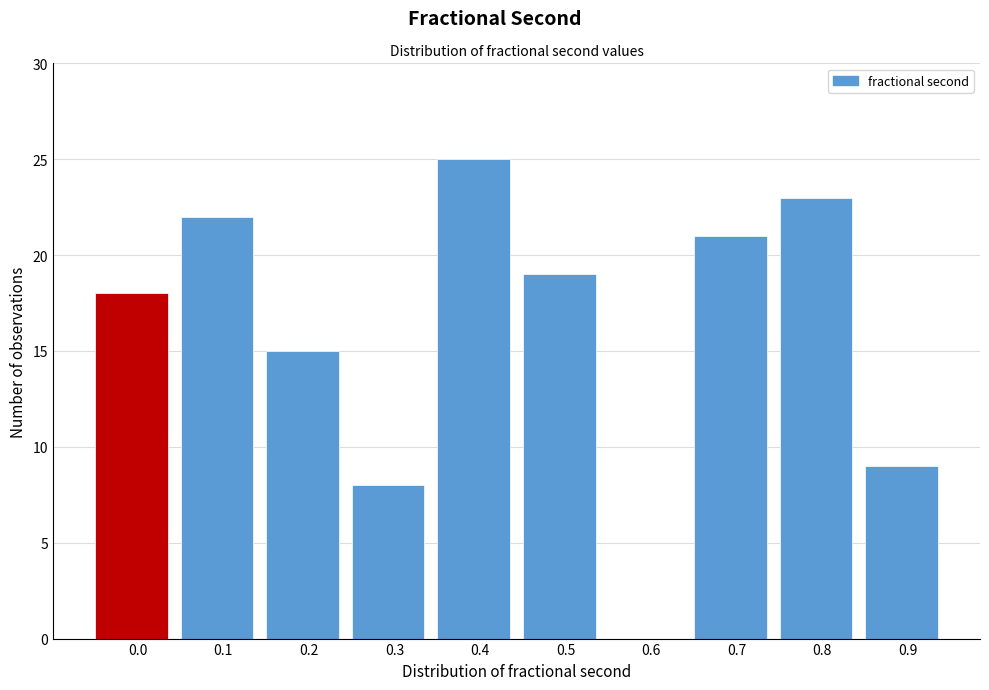

Reading left to right, transcribe all the data shown in this chart.

0.0=18	0.1=22	0.2=15	0.3=8	0.4=25	0.5=19	0.6=0	0.7=21	0.8=23	0.9=9